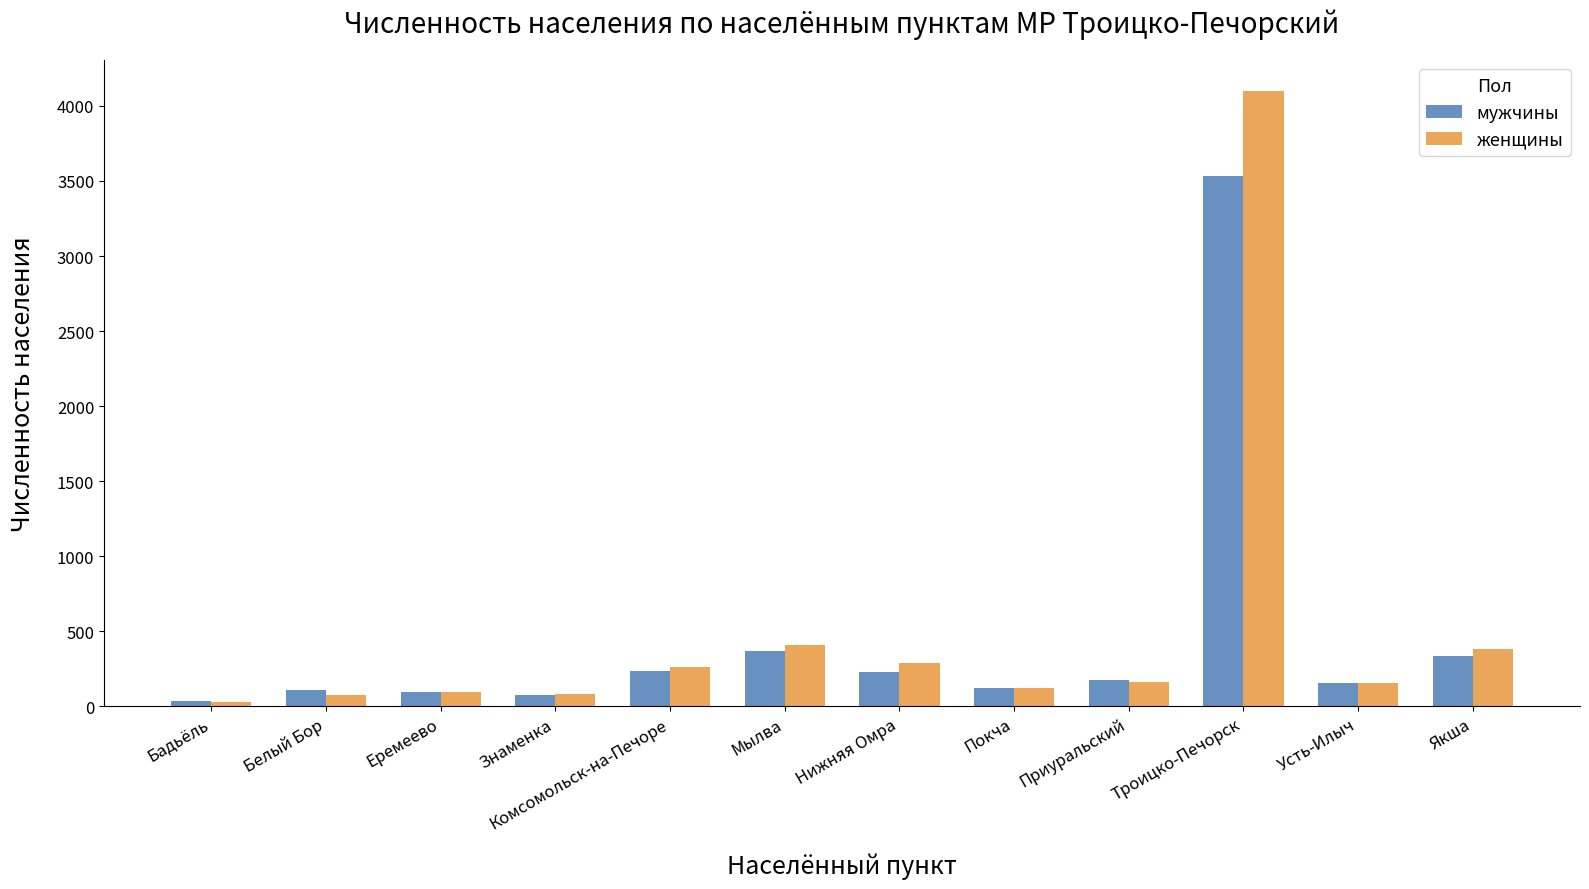

What is the sum of all женщины values?

6159